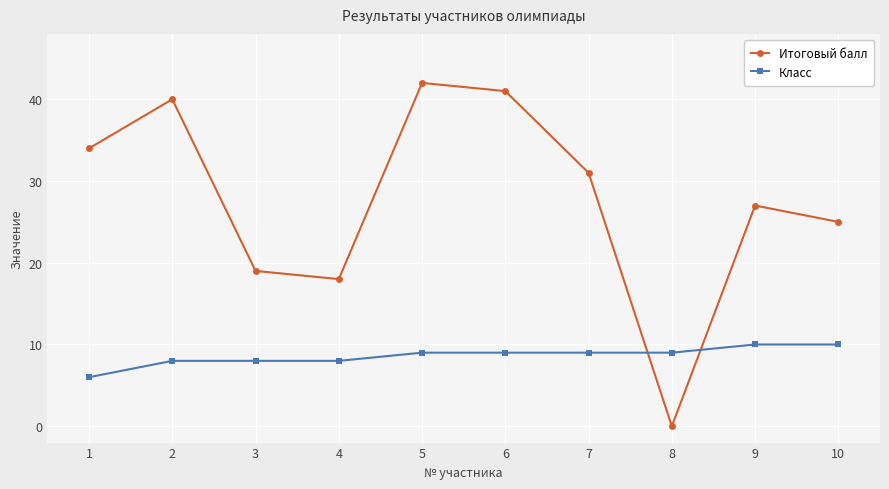

Is this an area chart (filled region under the line)?

No